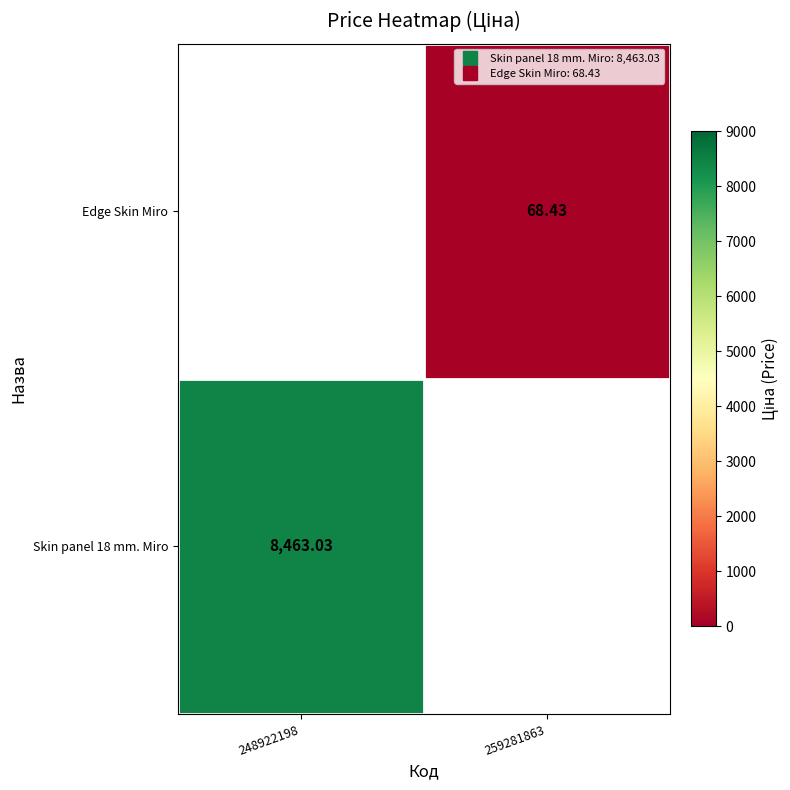

At how many categories does at least one series exceed 99?

1